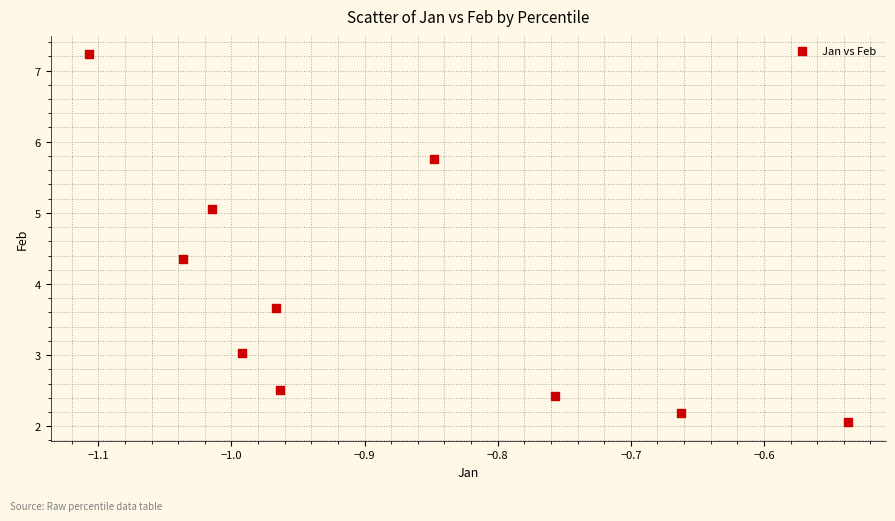

What is the average Y value?

3.8